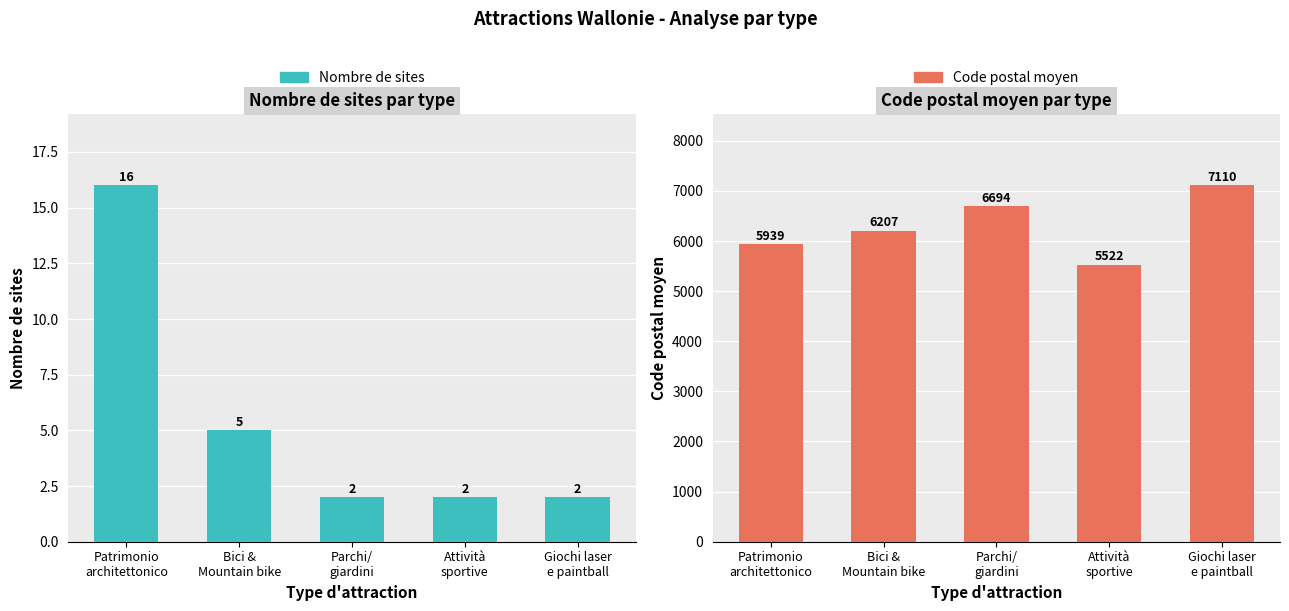

Reading left to right, extract all data points from this chart.

Nombre de sites: Patrimonio
architettonico=16	Bici &
Mountain bike=5	Parchi/
giardini=2	Attività
sportive=2	Giochi laser
e paintball=2
Code postal moyen: Patrimonio
architettonico=5939	Bici &
Mountain bike=6207	Parchi/
giardini=6694	Attività
sportive=5522	Giochi laser
e paintball=7110